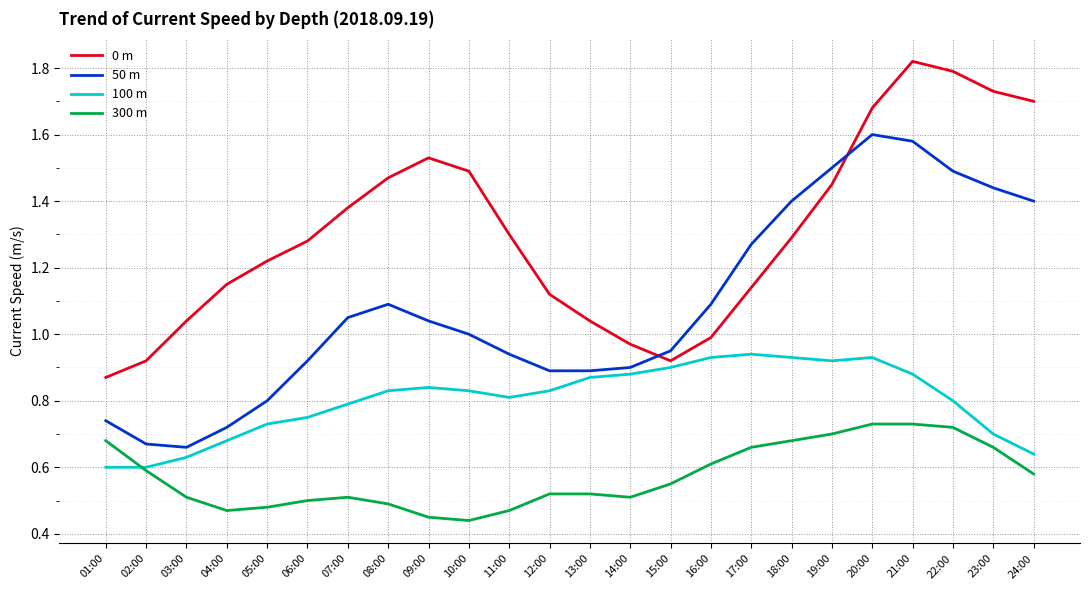

At which label does 0 m reach its peak?

21:00